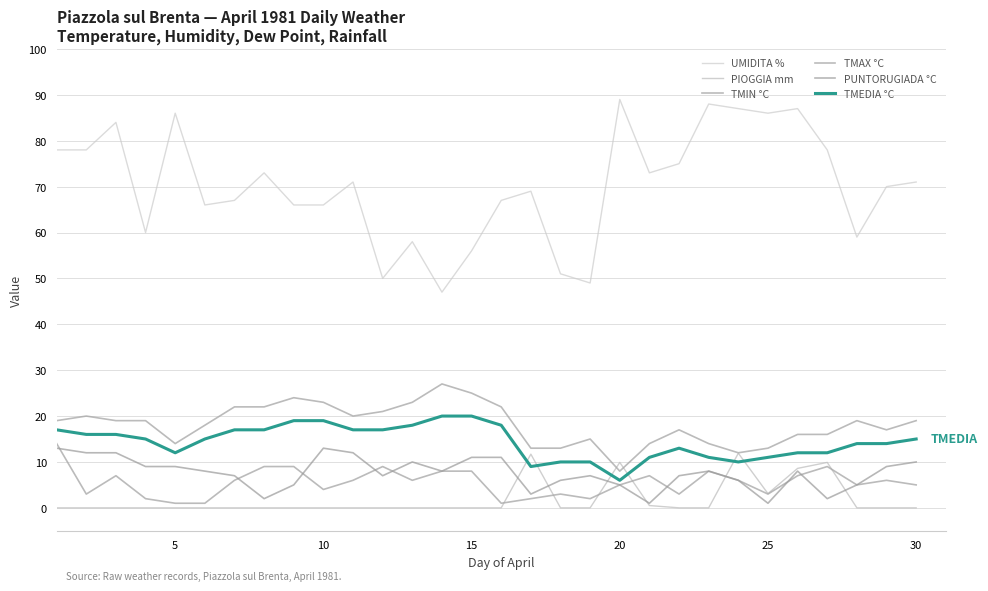

How many lines are shown in the chart?

6